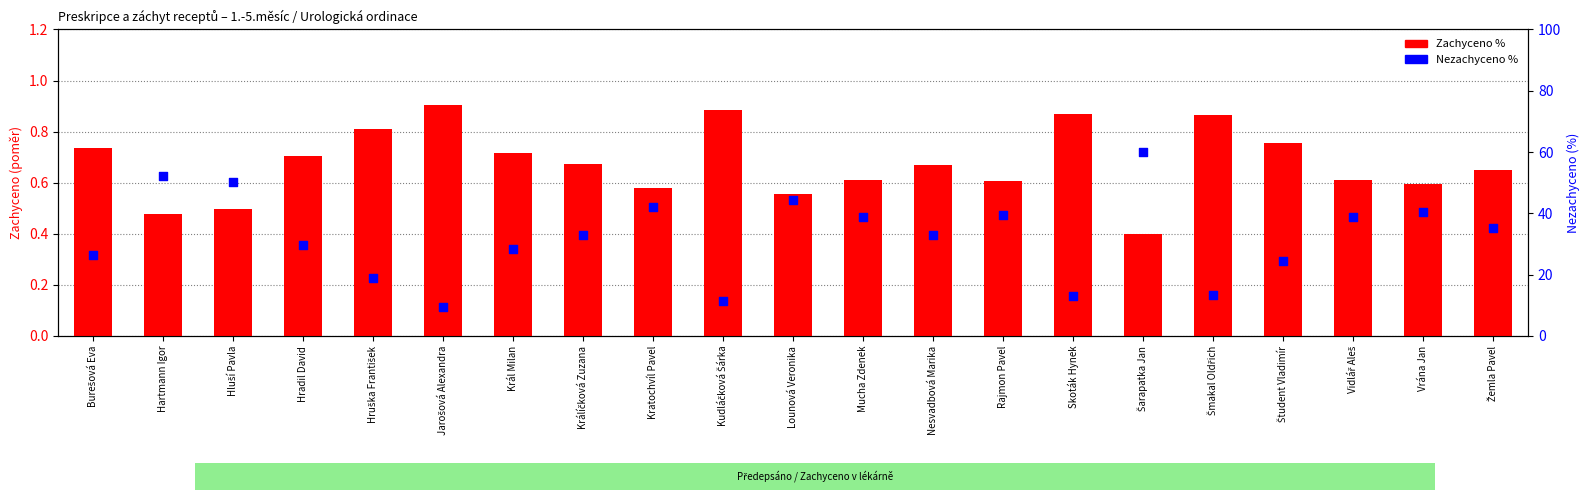

Which series contains the lowest Y value?

Zachyceno %